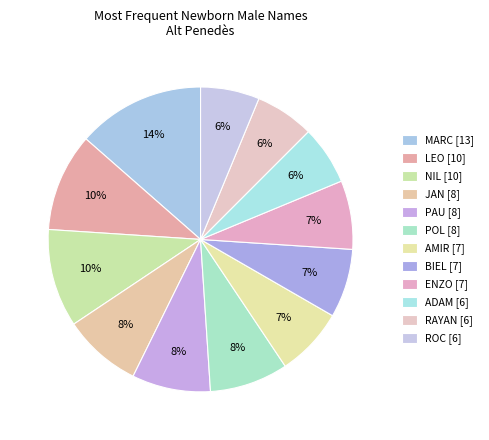

Is MARC the majority of the pie?

No